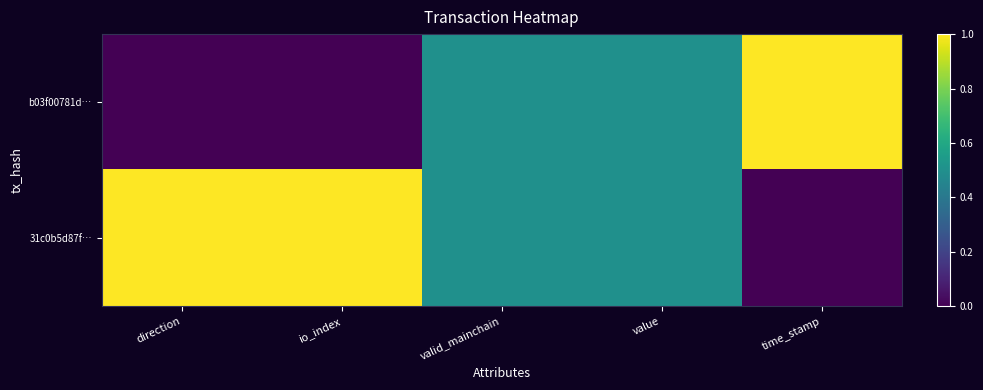

Rank the series by their average value, from lowest to highest.

b03f00781d…, 31c0b5d87f…